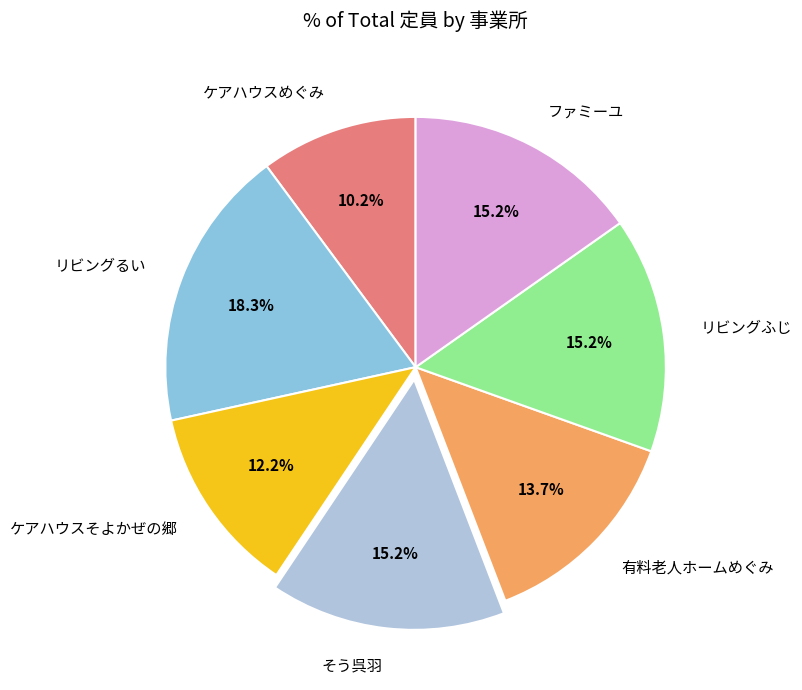

To the nearest percent, what is the average slice percentage?

14%